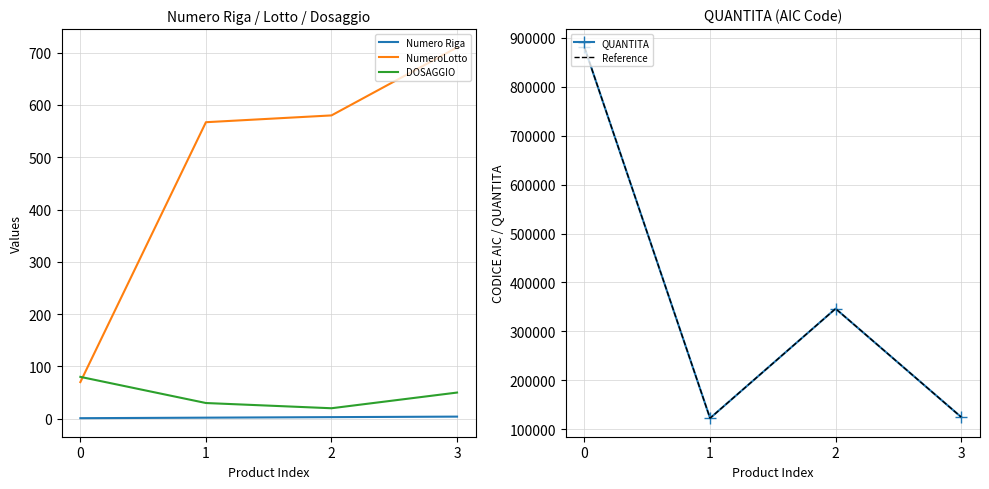

What is the average value of the NumeroLotto series?

482